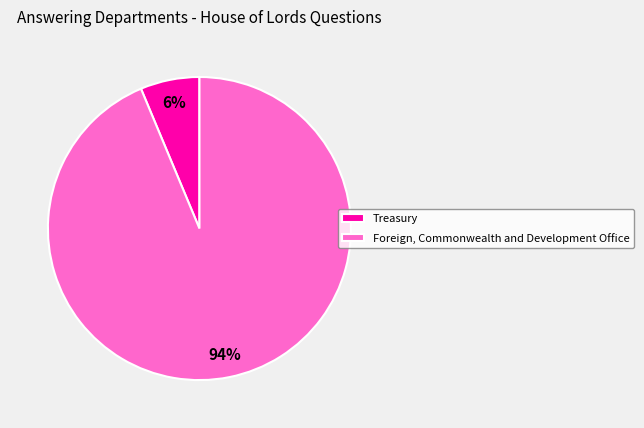

Does any single category account for the majority?

Yes